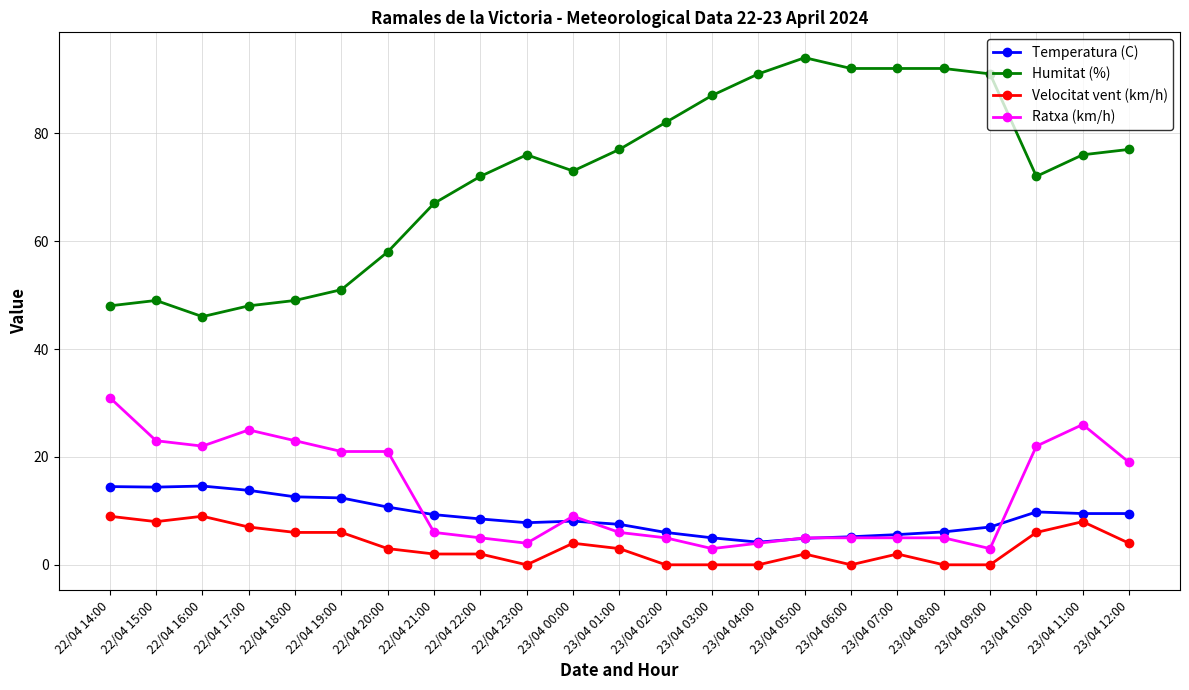

Which series has the largest range (max minus min)?

Humitat (%)